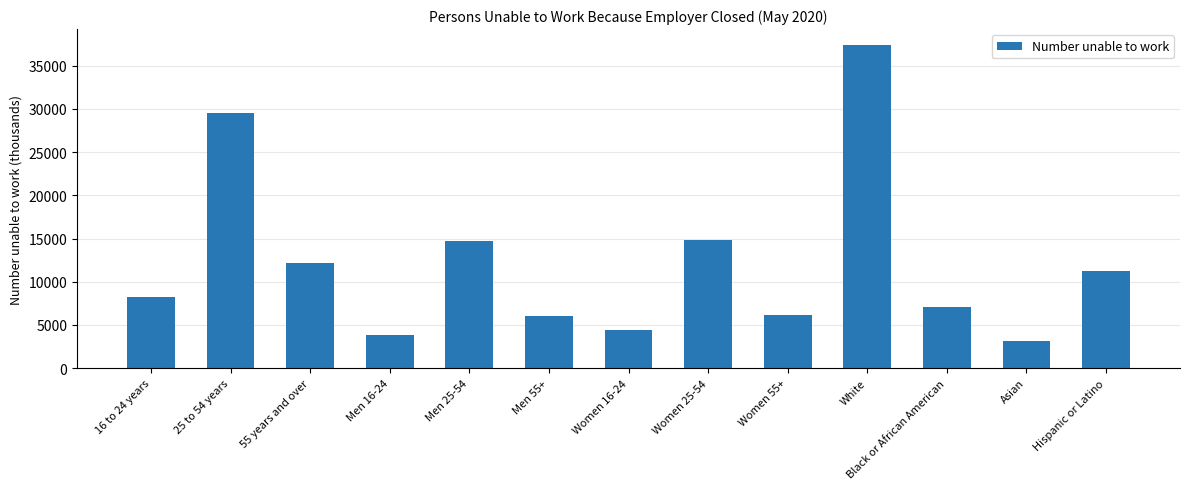

Is it true that the value at Women 55+ is 3087?

False